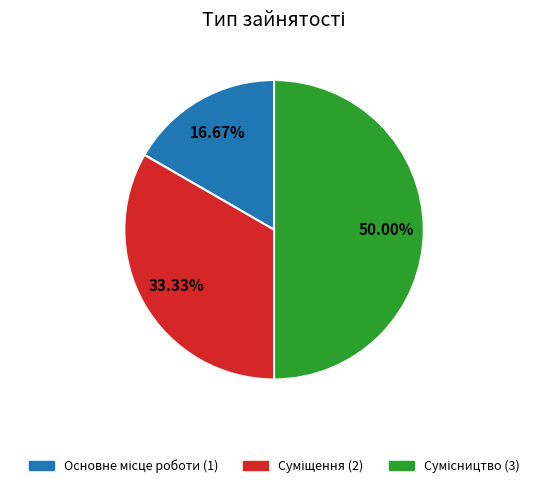

How many slices are in this pie chart?

3